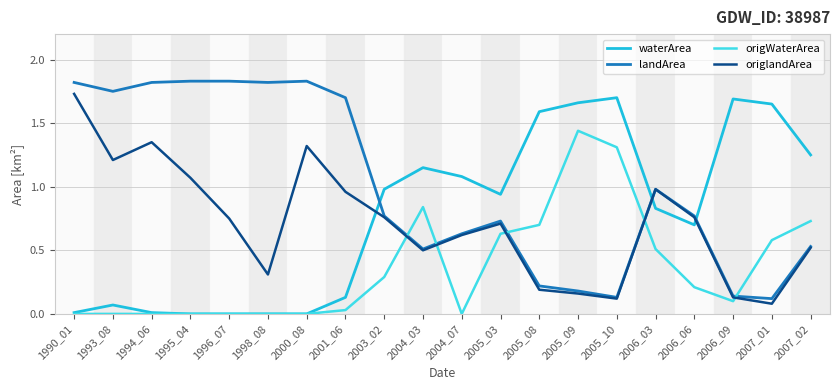

What is the total value across all series at 1993_08?

3.0